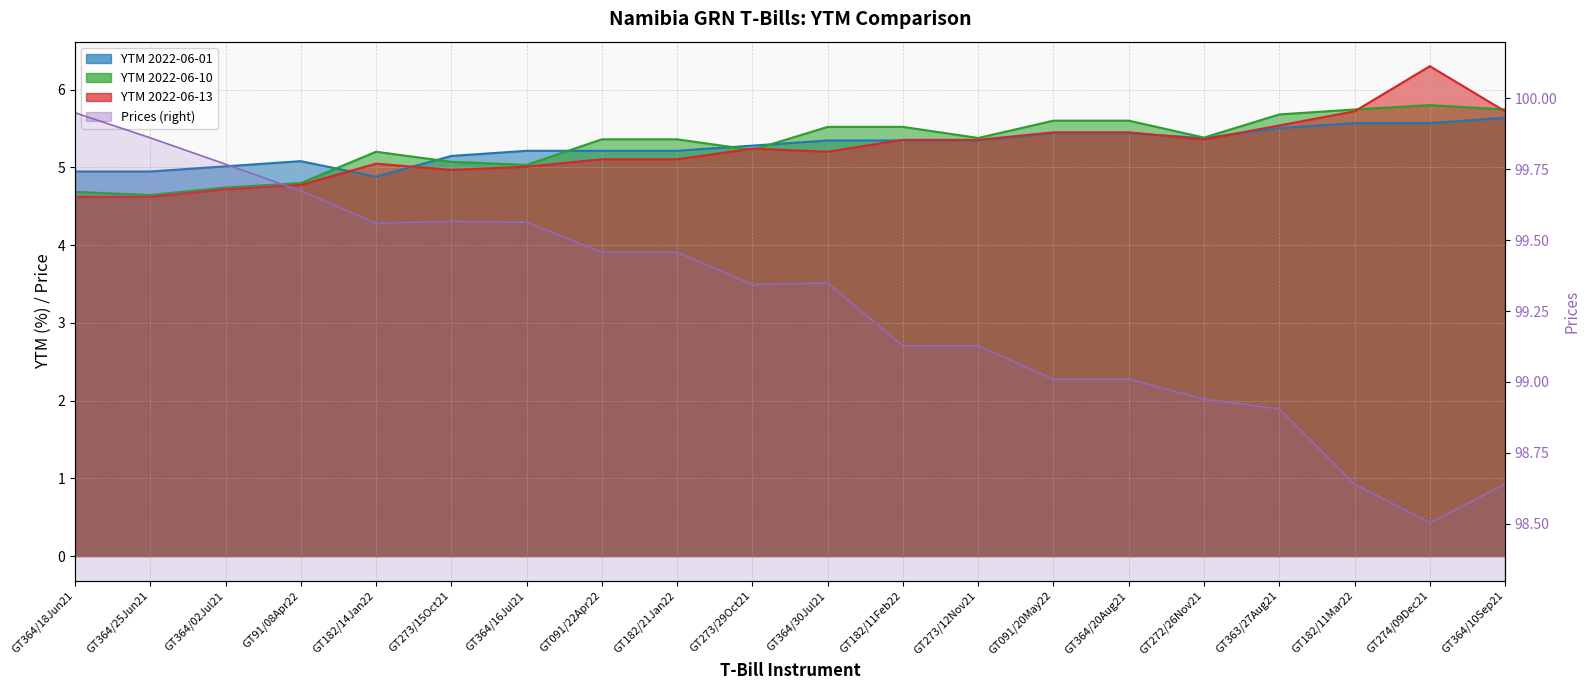

What is the minimum value shown in the chart?

4.6